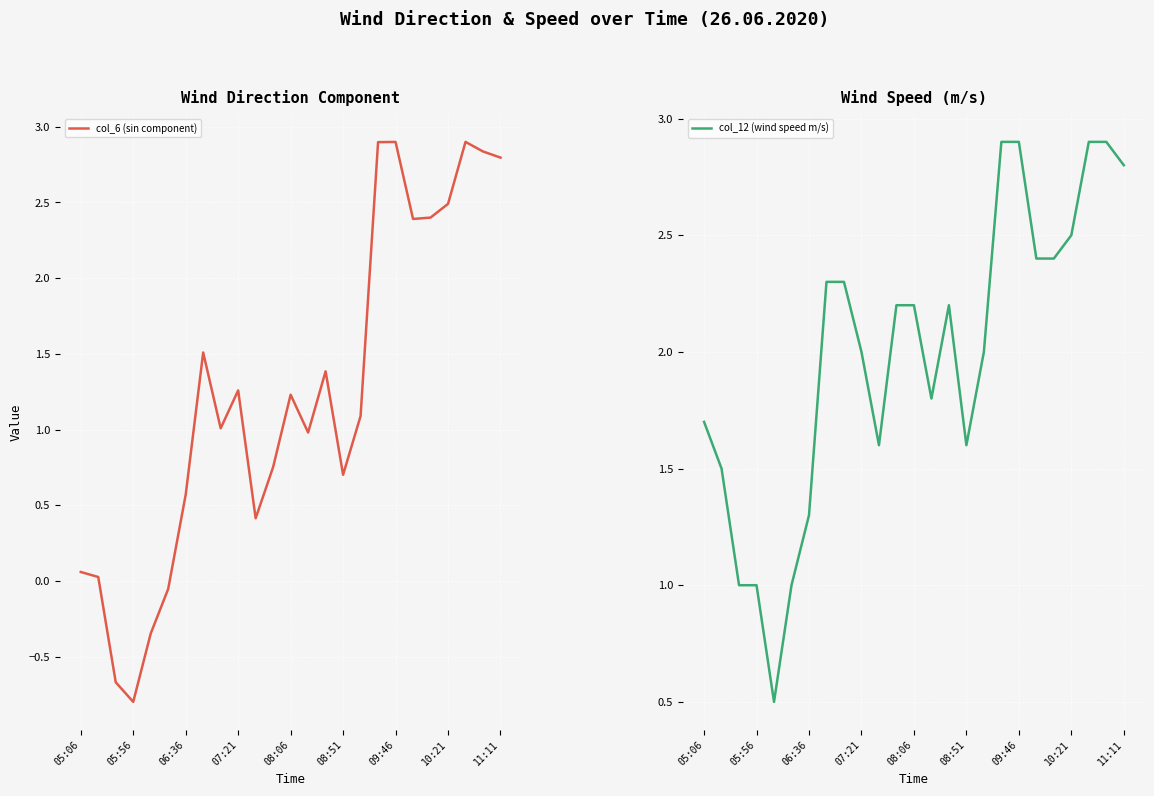

The value of col_6 (sin component) at 06:36 is 1.0. True or false?

False